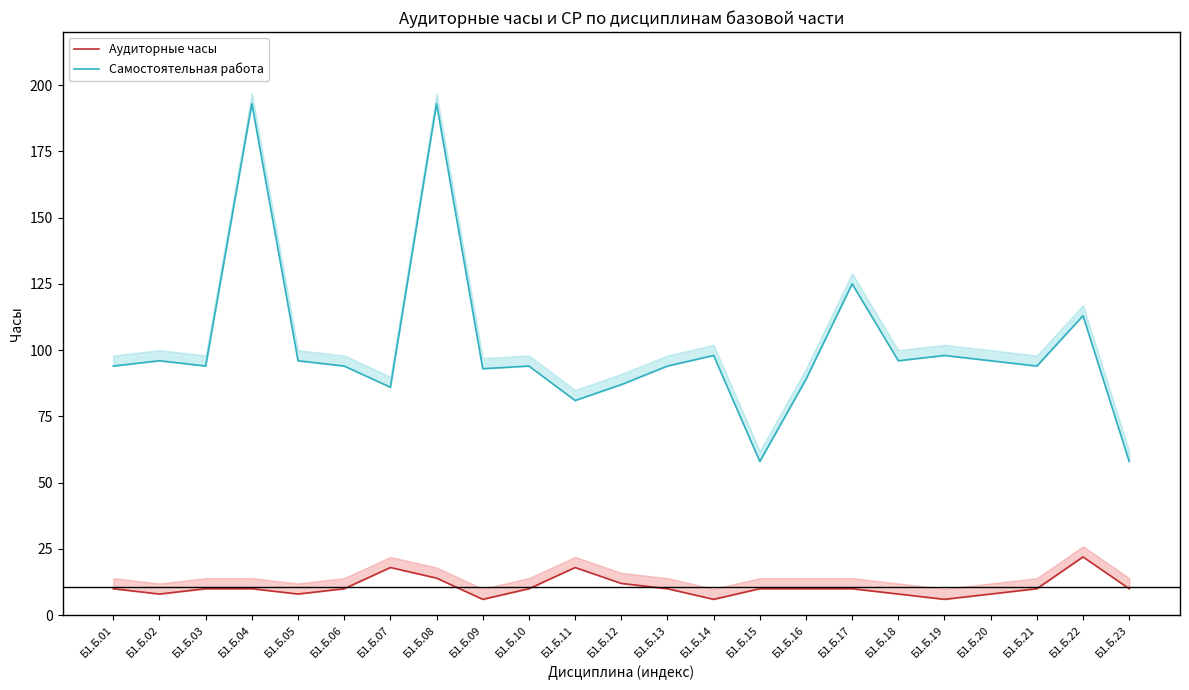

What is the sum of the Аудиторные часы values at Б1.Б.10 and Б1.Б.15?

20